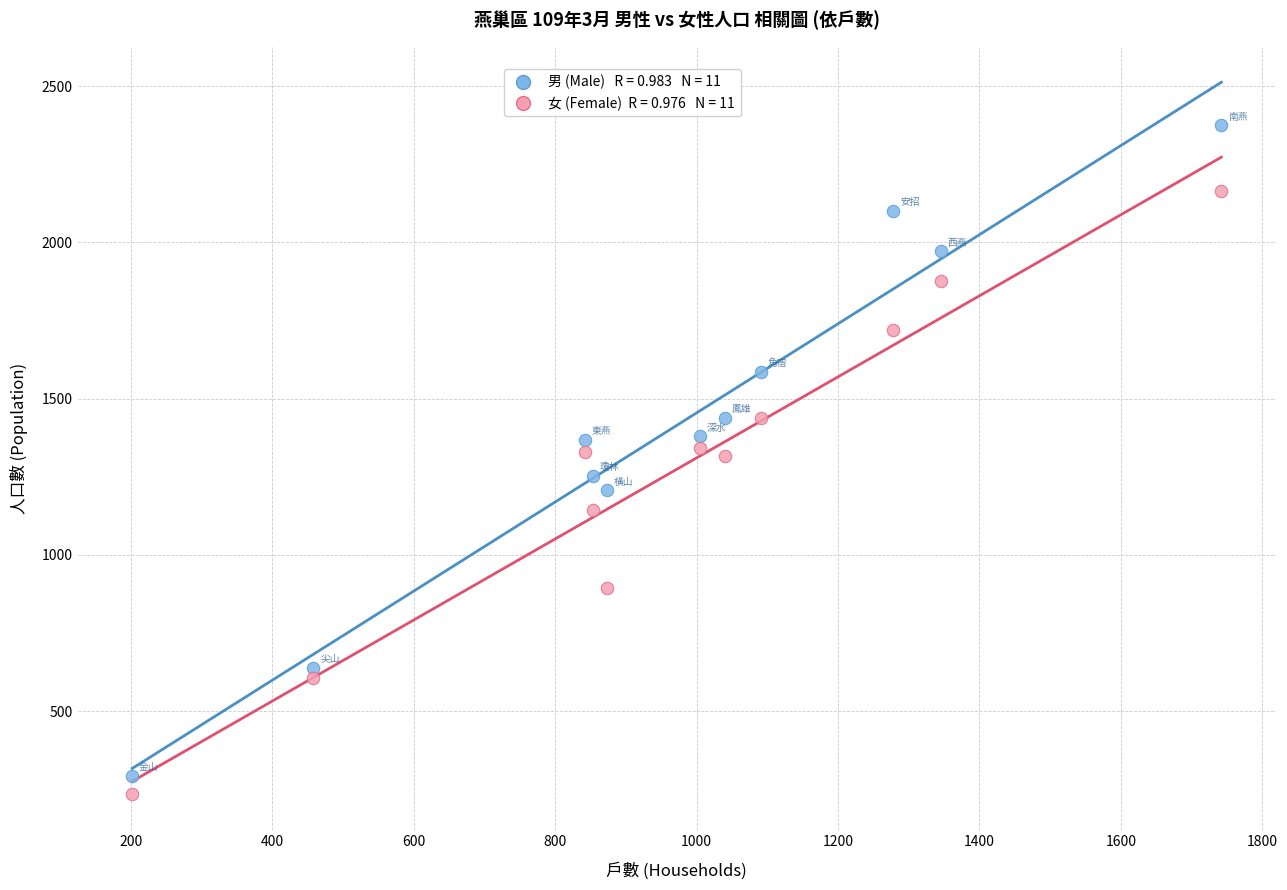

Across all data points, what is the range of X values (max minus min)?

1540